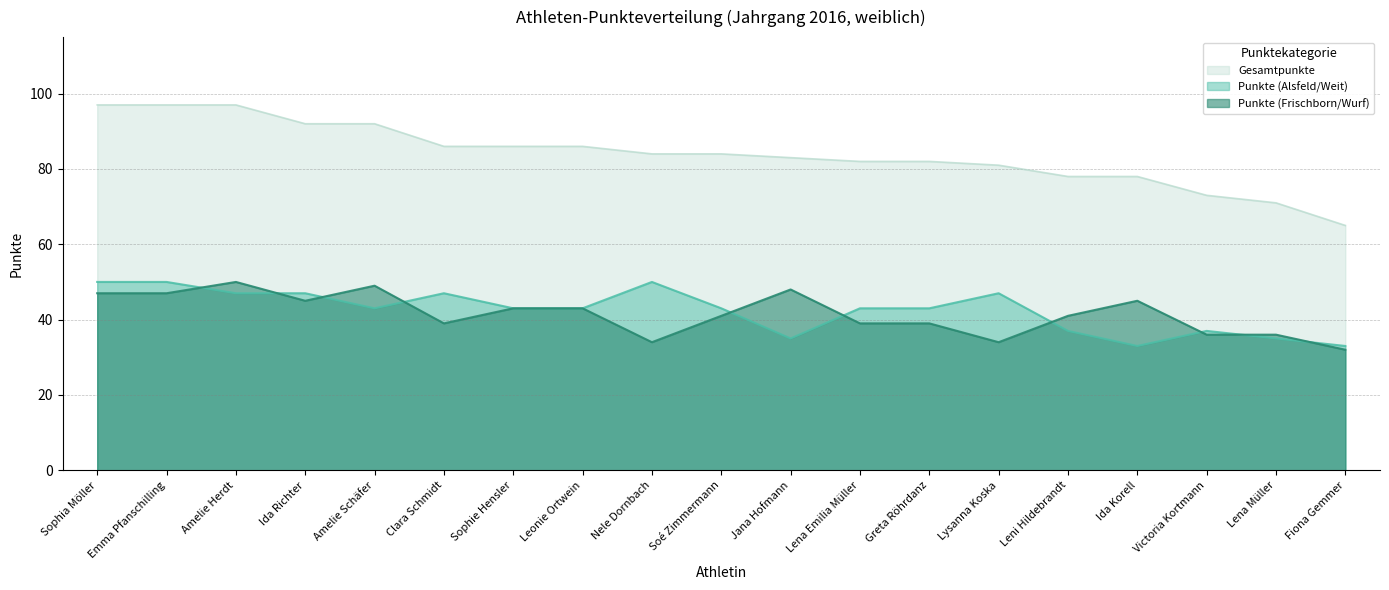

How many values in the Punkte (Alsfeld/Weit) series are below 43?

6